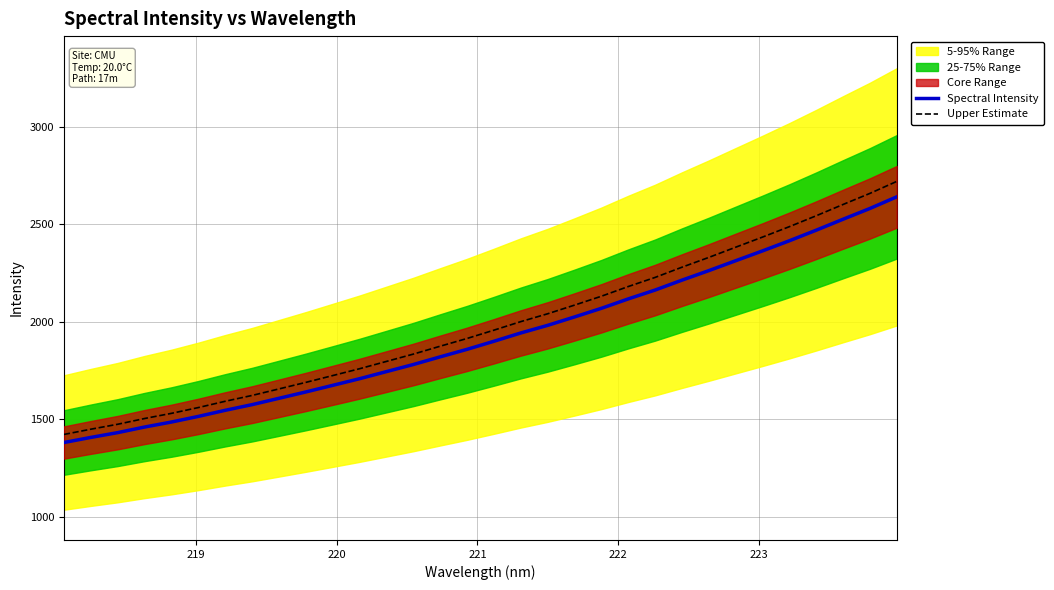

What is the greatest value displayed?

2719.5